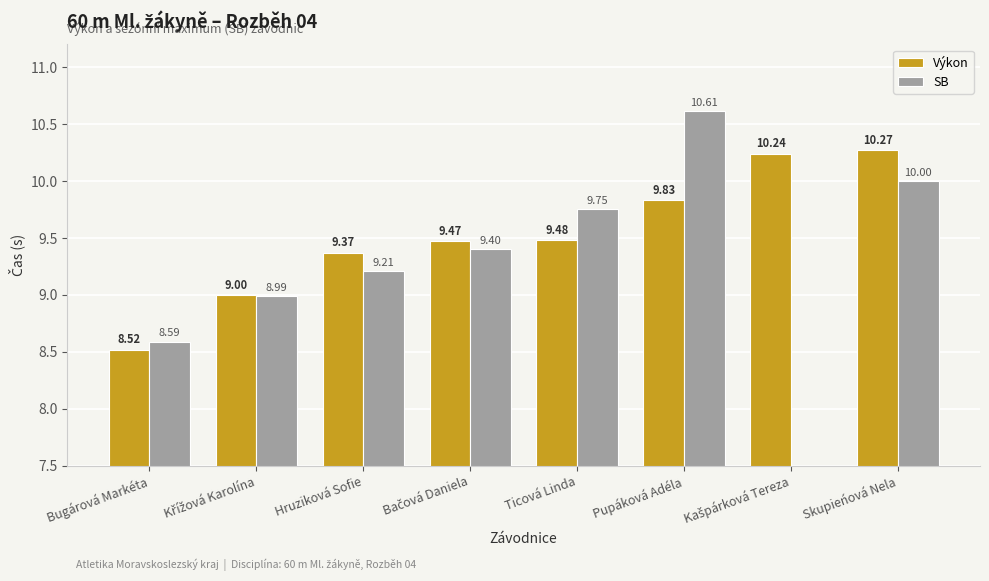

How many distinct data groups are displayed?

2